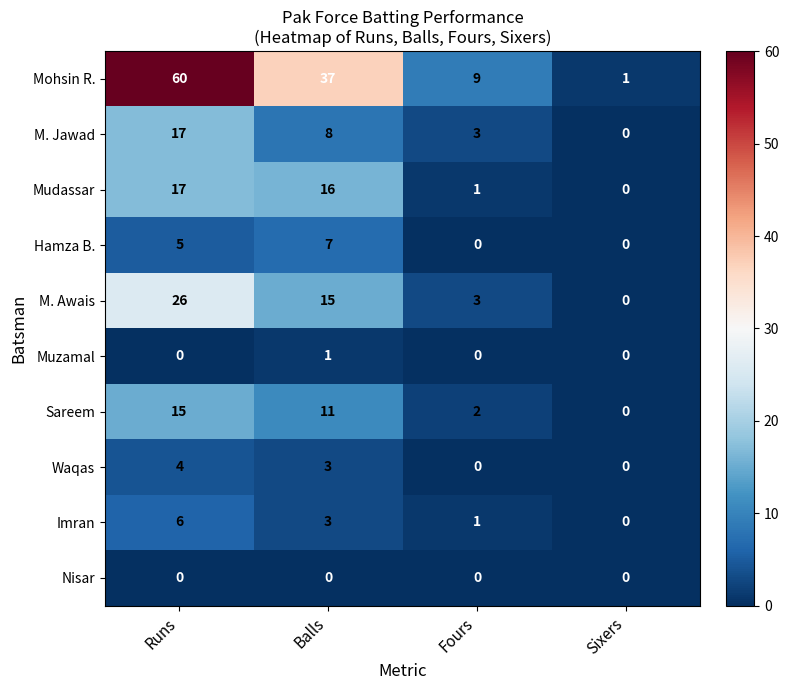

What is the total value across all series at Sixers?

1